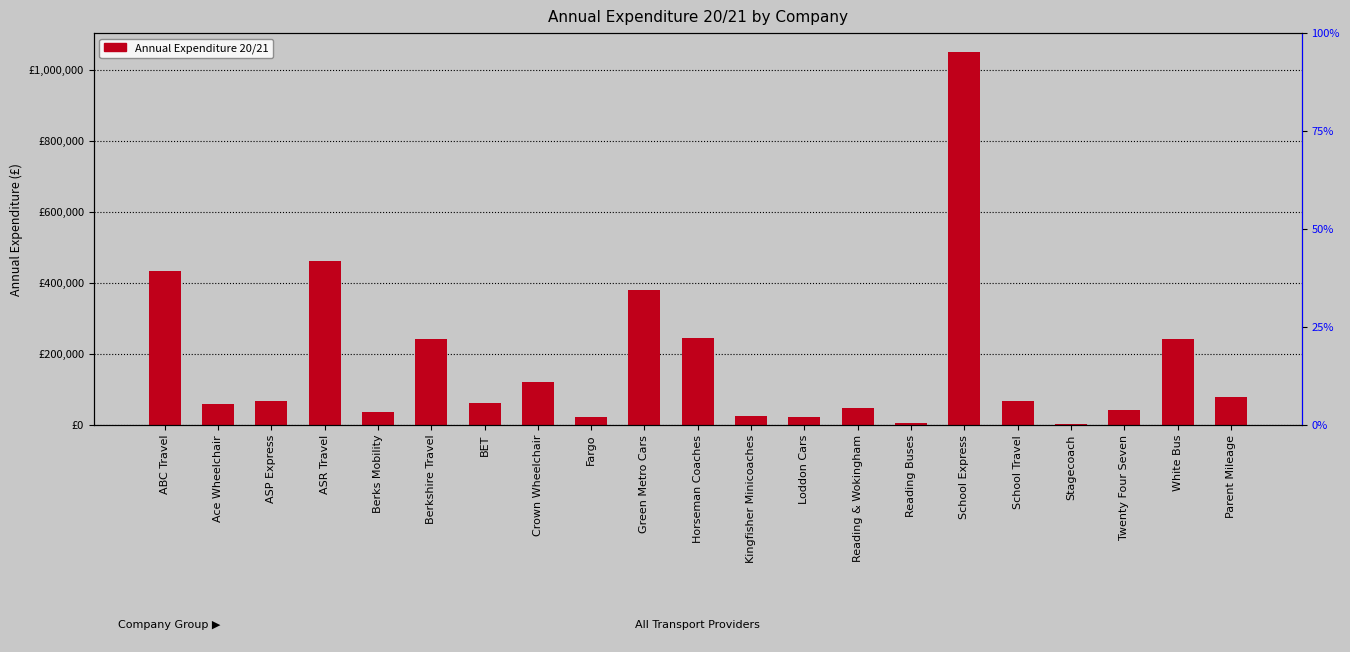

Are the bars grouped side by side (vs. stacked)?

No